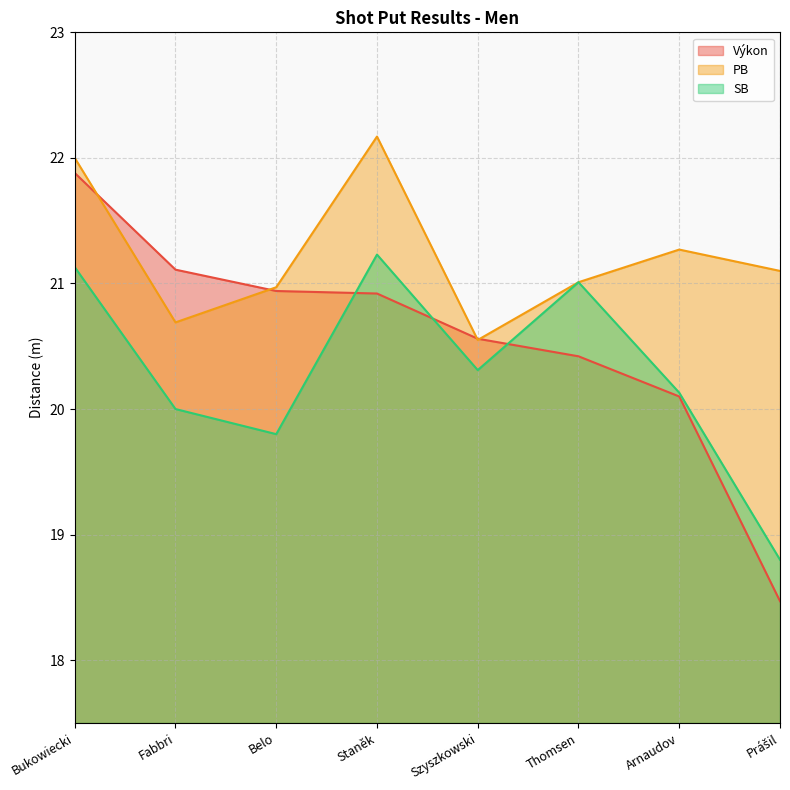

What is the average value of the Výkon series?

20.6